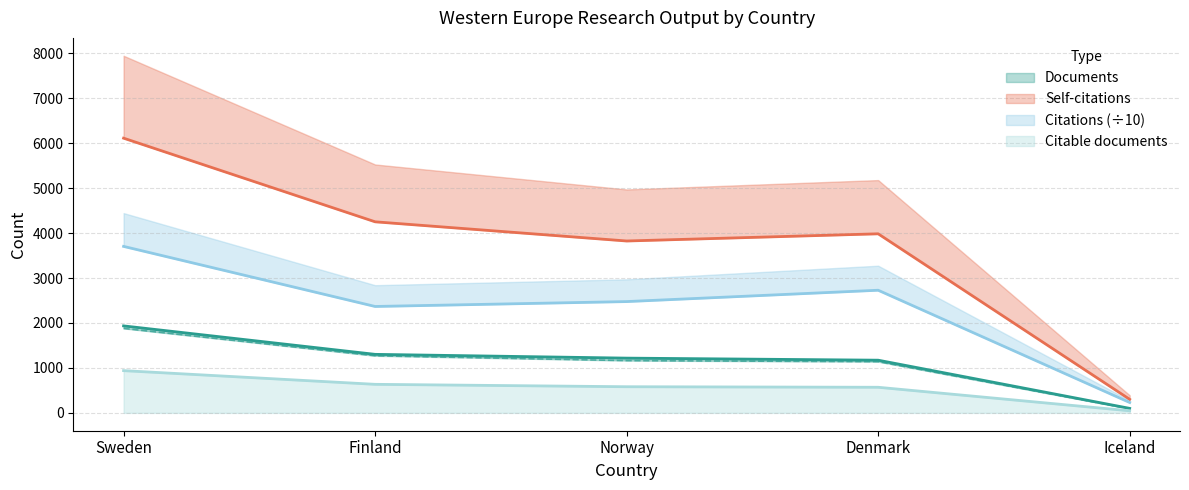

How many lines are shown in the chart?

4